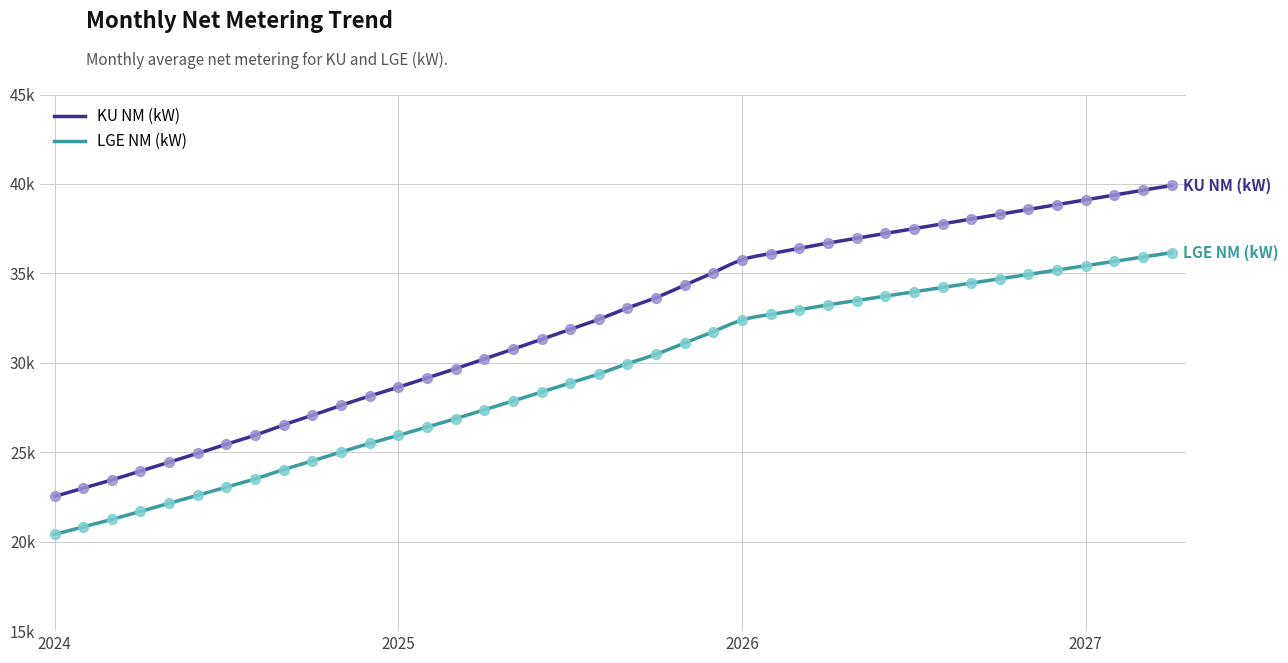

Which series has the widest spread of Y values?

KU NM (kW)